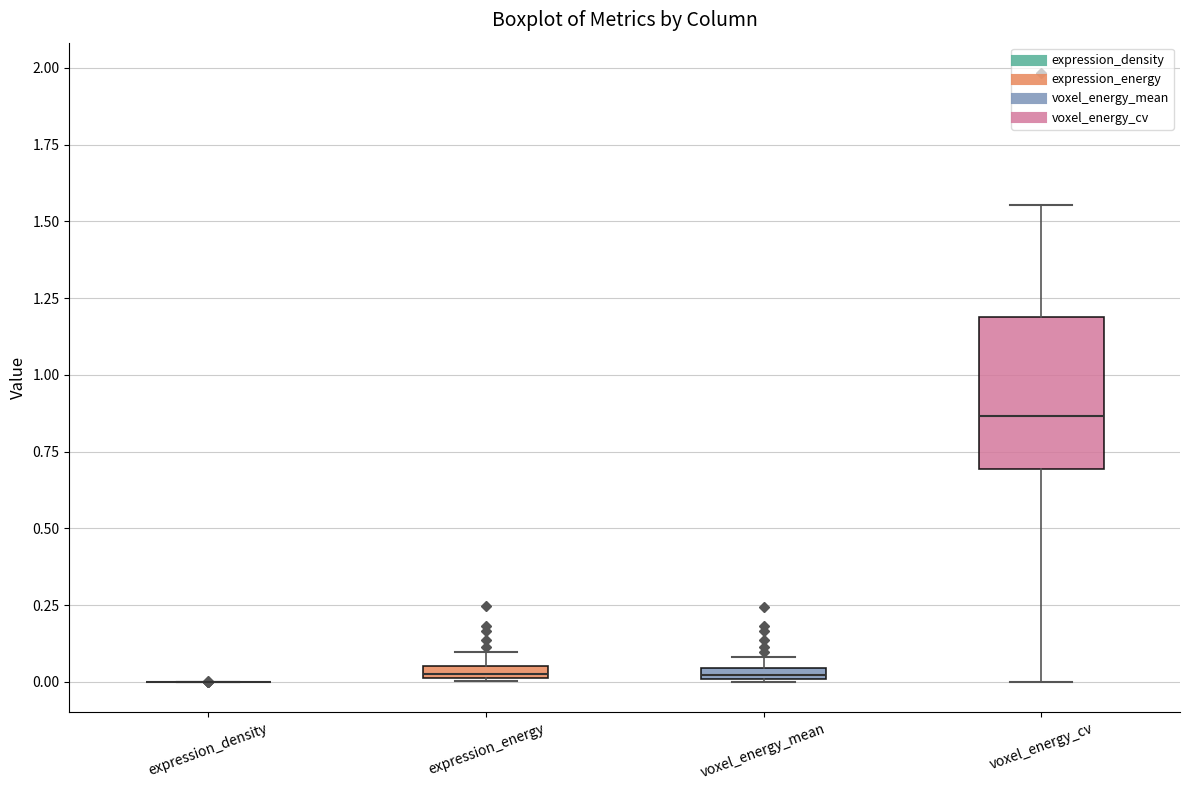

Where does the lower whisker of the box for voxel_energy_cv end on the y-axis? The values are not printed on the chart, so give them approximately, as read against the axis.

0.00